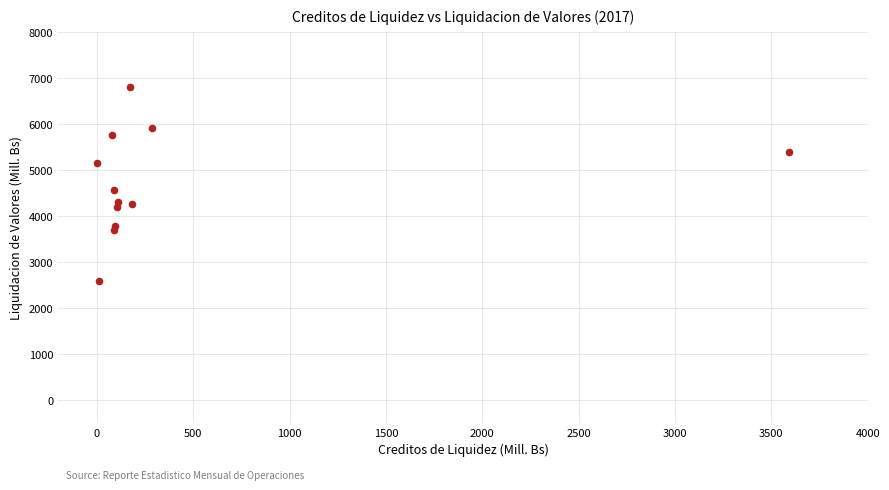

What is the range of Y values (max minus min)?

4215.1